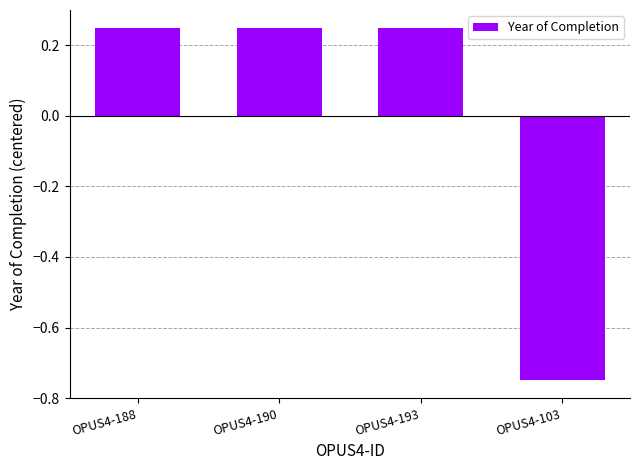

How many series are shown in this chart?

1